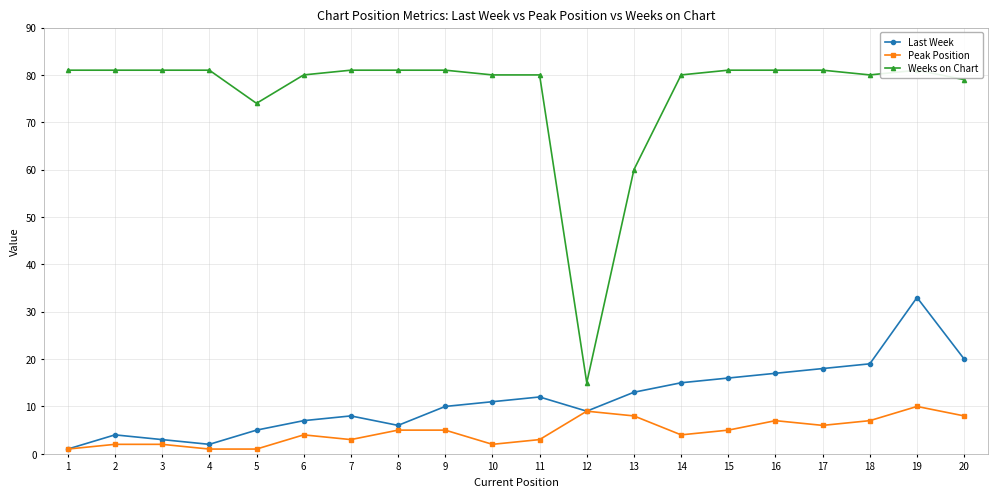

Which category has the lowest value in the Weeks on Chart series?

12